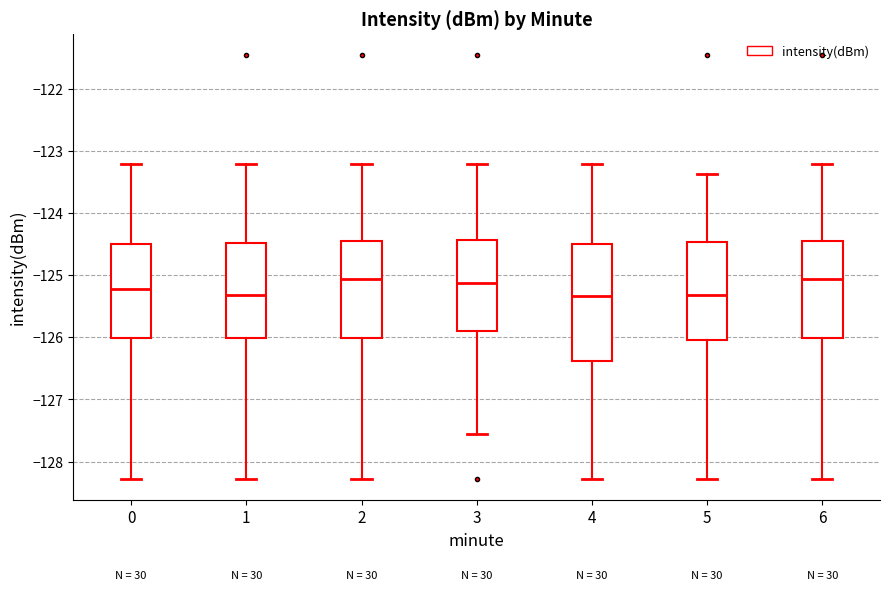

Comparing the boxes themselves (not the whiskers), which one is the tallest?

4